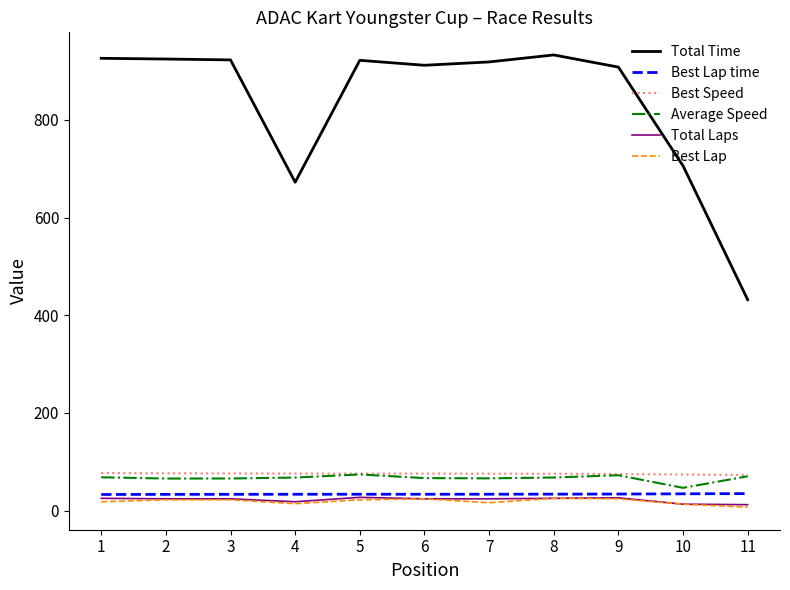

Which series has the widest spread of values?

Total Time